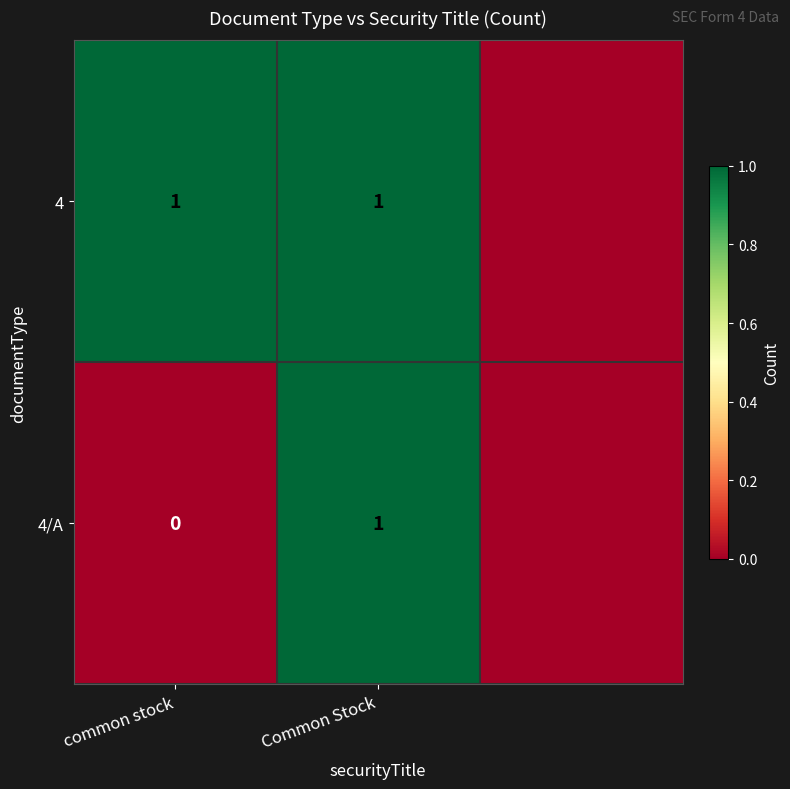

At common stock, list the series in order from smallest to largest.

4/A, 4